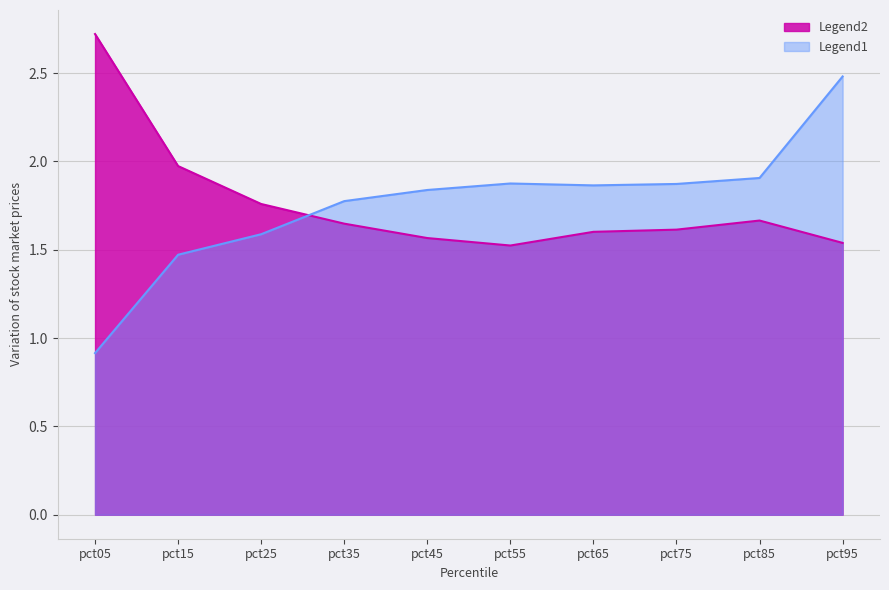

Is it true that Legend1 equals 1.9 at pct85?

True